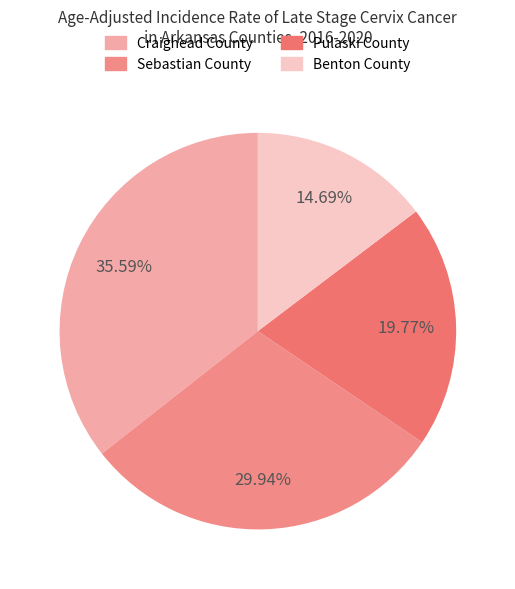

To the nearest percent, what portion does Pulaski County represent?

20%